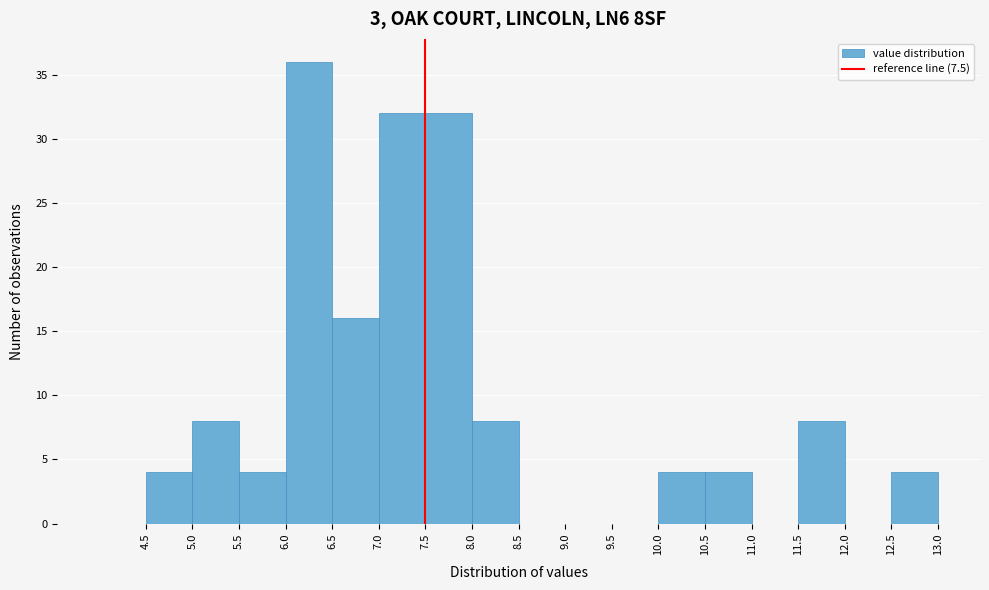

What is the height of the bar covering 6.5 to 7.0 on the x-axis? The values are not printed on the chart, so give them approximately, as read against the axis.

16